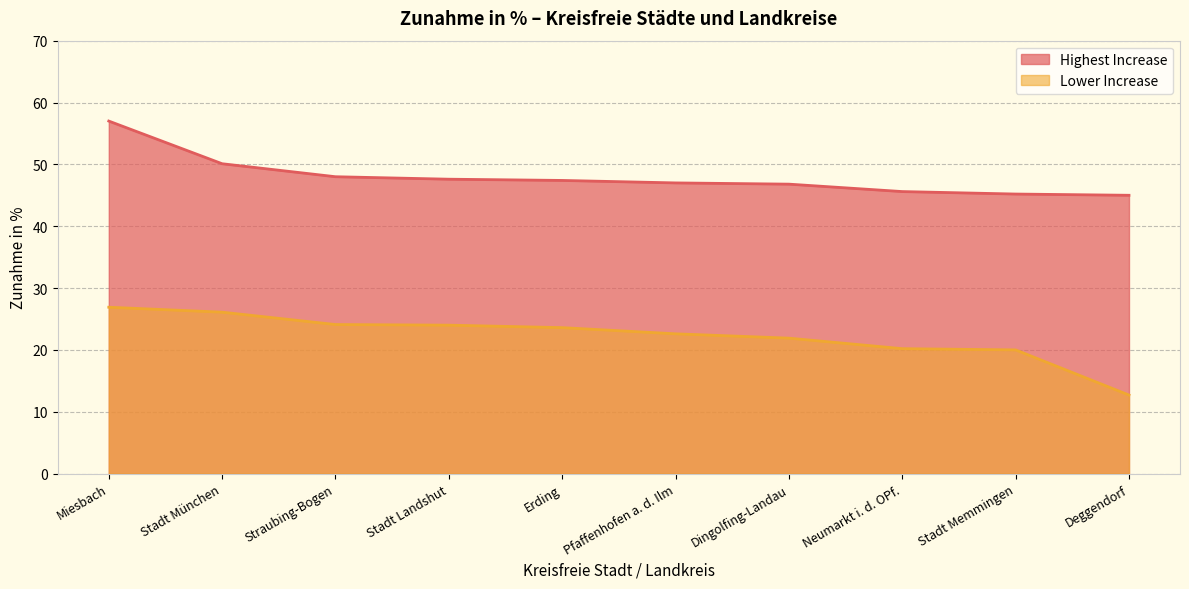

True or false: Highest Increase and Lower Increase intersect in this chart.

False